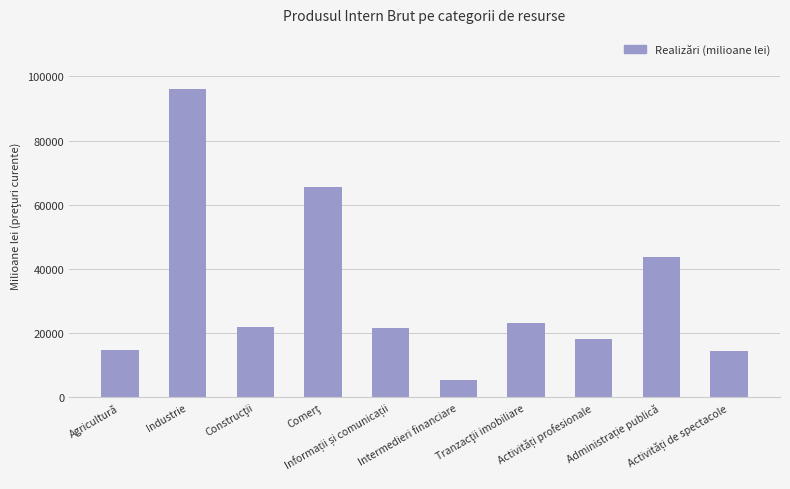

What is the maximum value shown in the chart?

95926.7